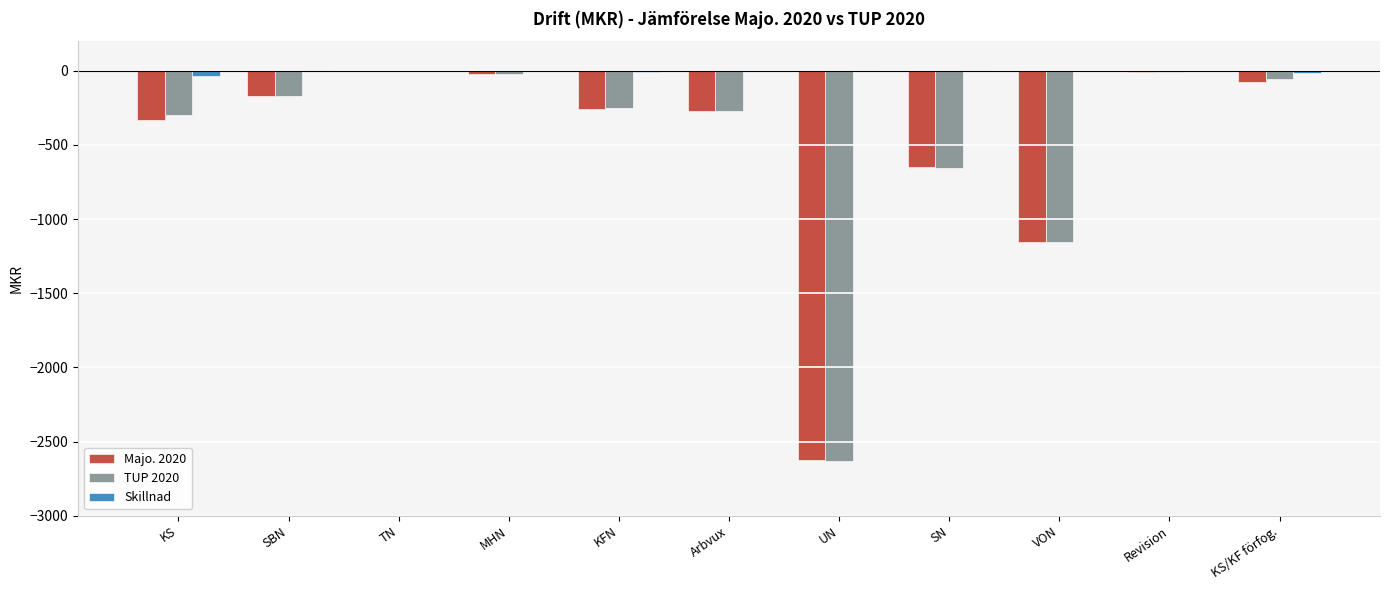

What is the highest value of the TUP 2020 series?

-1.1